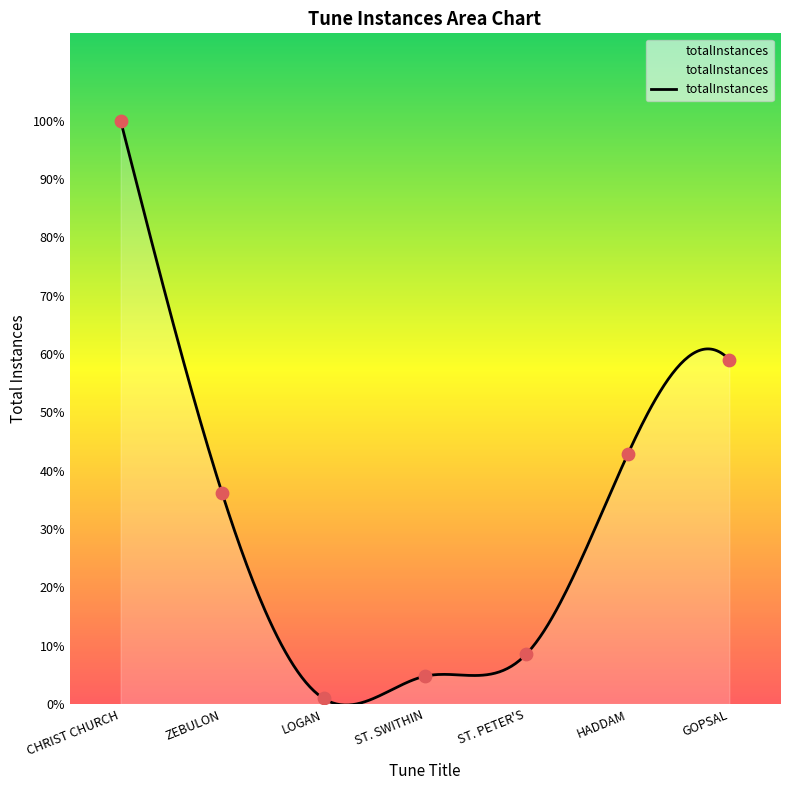

Which has a higher value, HADDAM or GOPSAL?

GOPSAL